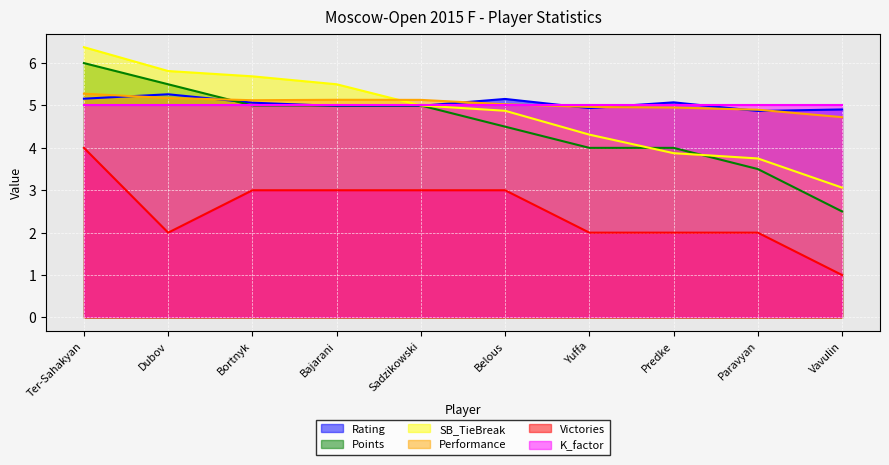

True or false: Points has more than 1 points higher than both neighbors.

False